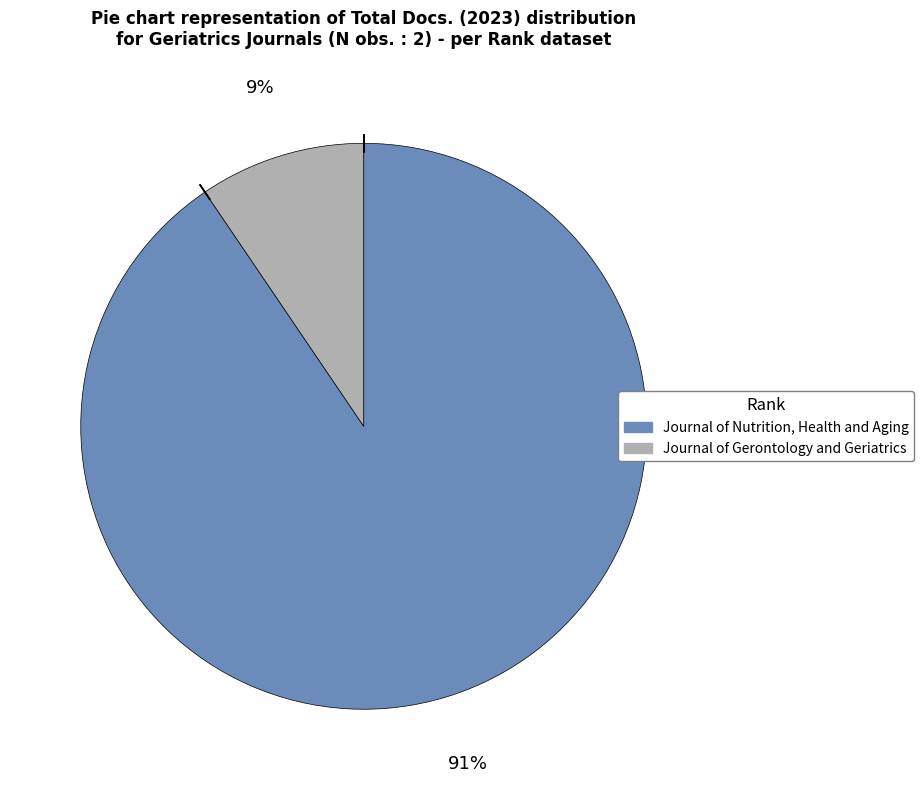

How many segments does this pie chart have?

2